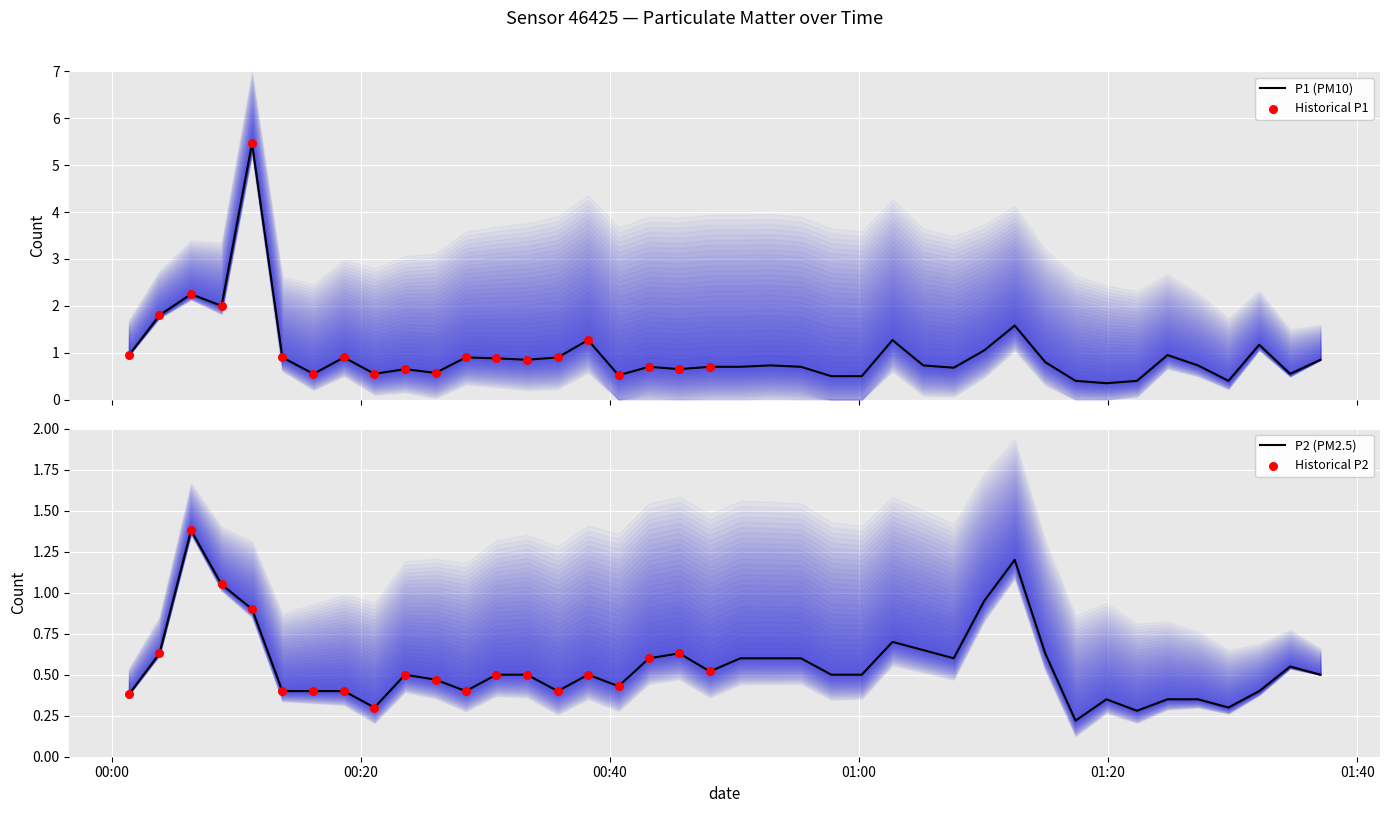

At which category is the sum across all series the highest?

2022-12-16T00:11:15